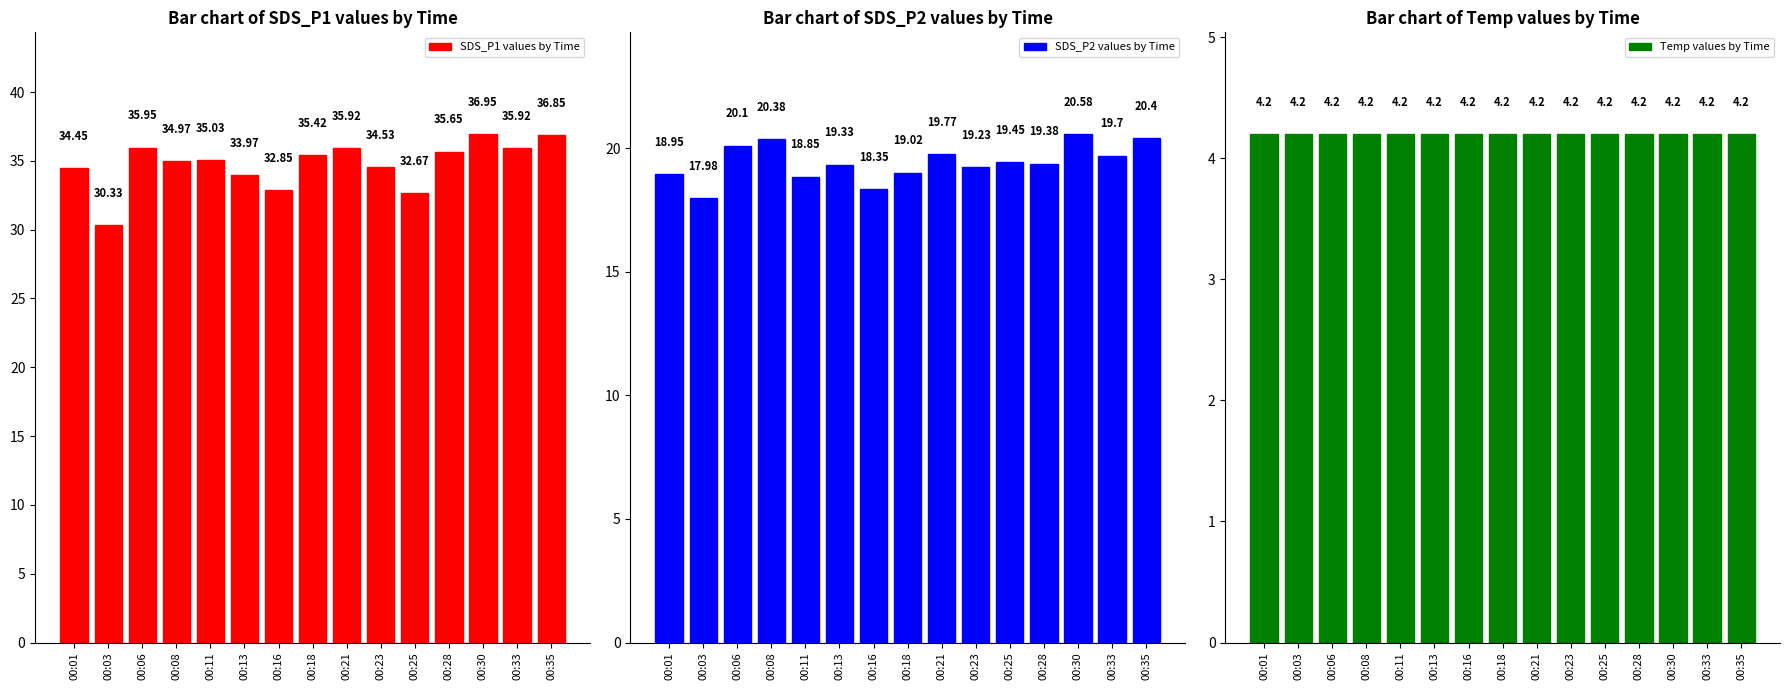

Which category has the lowest value in the SDS_P1 values by Time series?

00:03